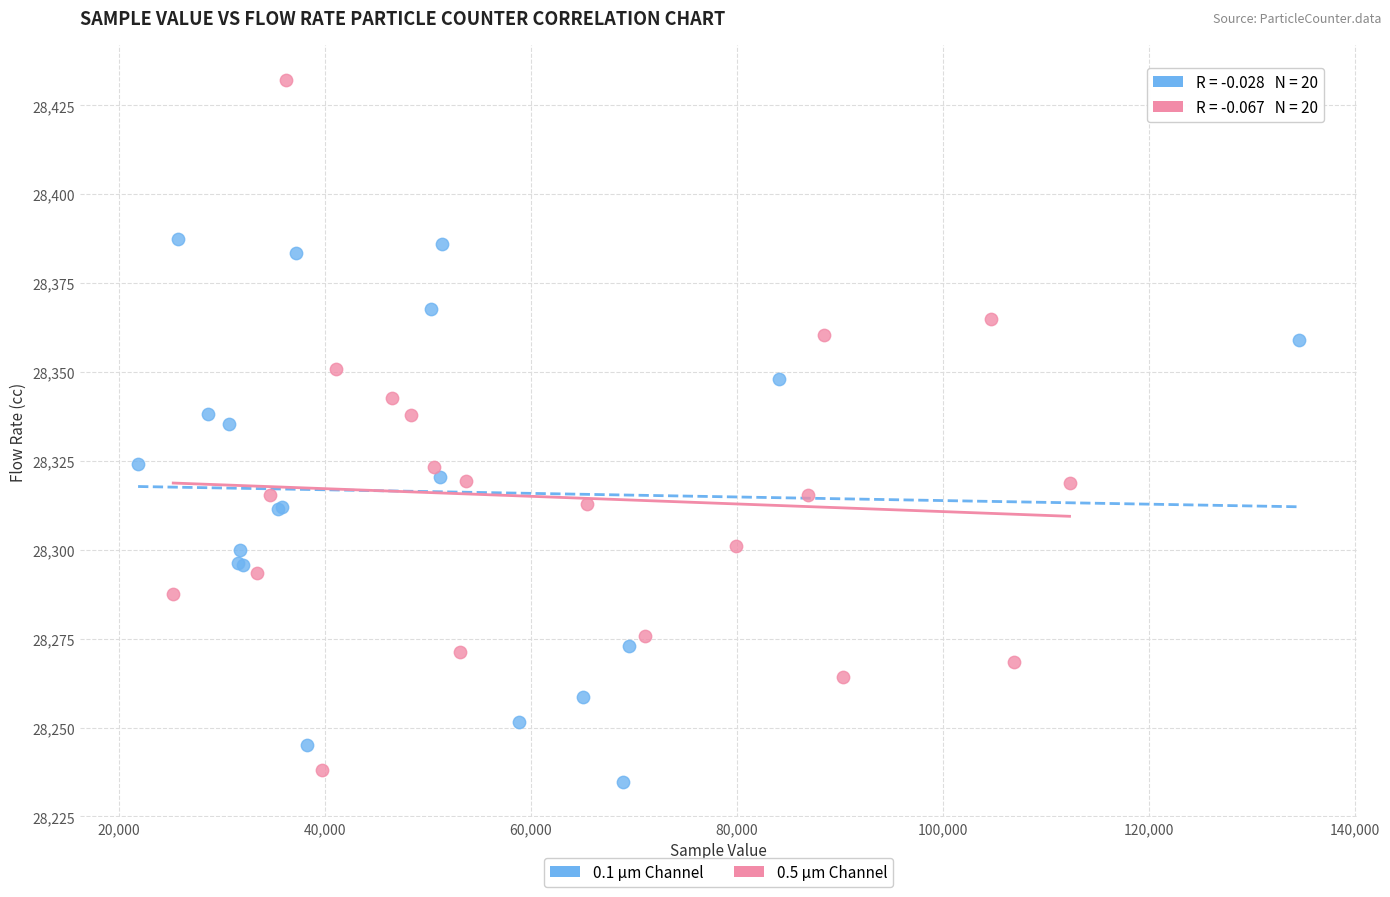

Which series contains the lowest Y value?

0.1 µm Channel